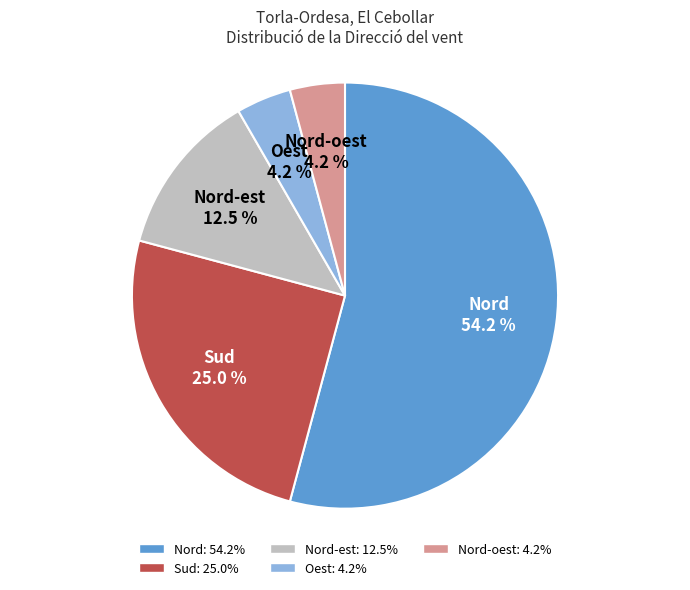

Which has a higher value, Nord-oest: 4.2% or Nord: 54.2%?

Nord: 54.2%